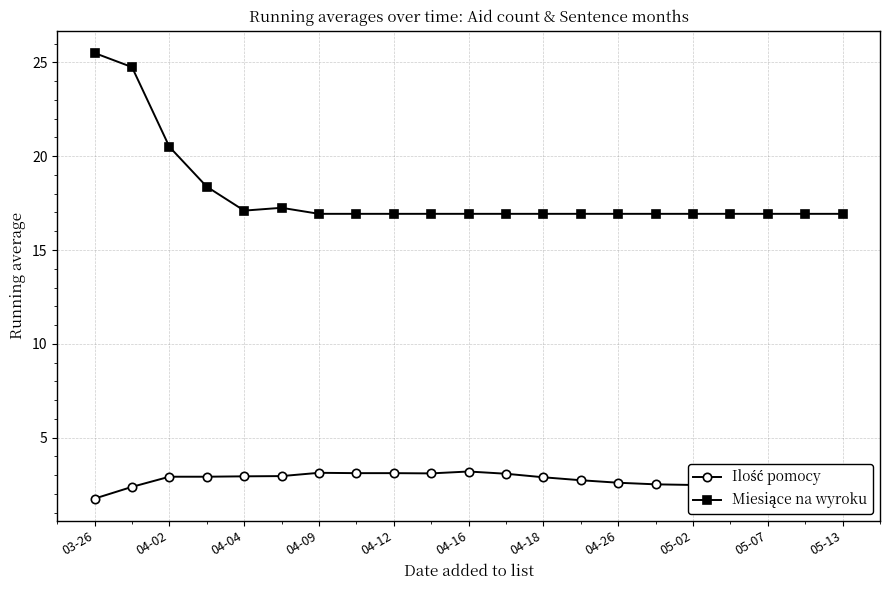

At how many categories does at least one series exceed 6?

21